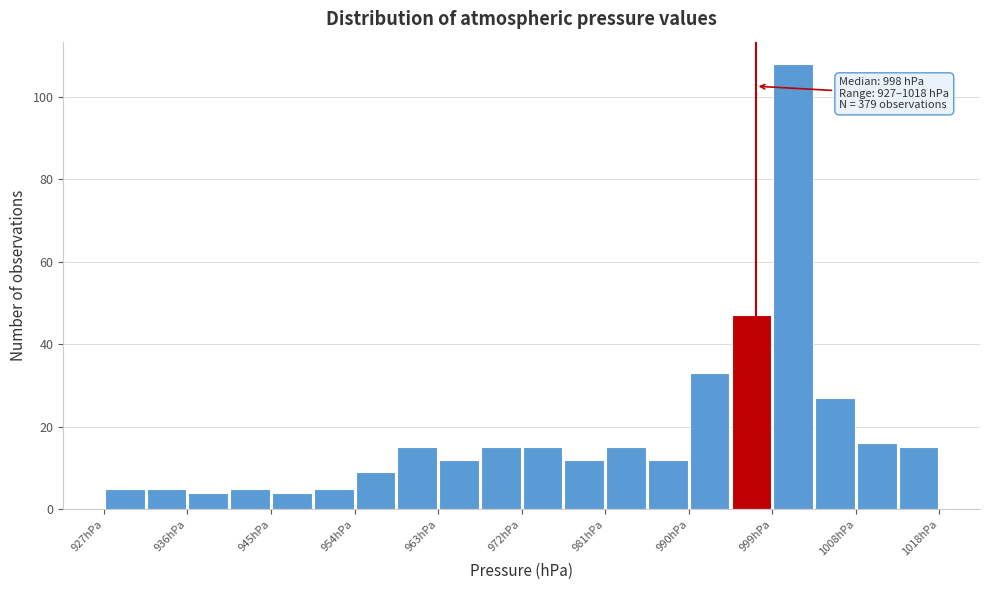

Which range on the x-axis has the tallest bar?

1000 to 1004